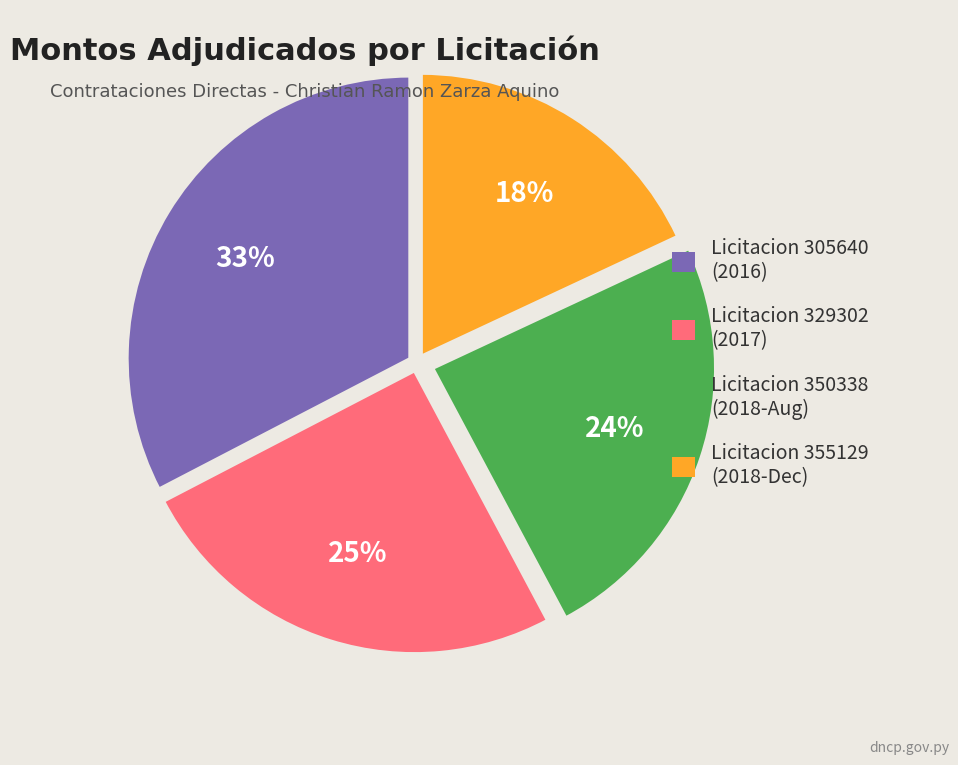

To the nearest percent, what is the average slice percentage?

25%